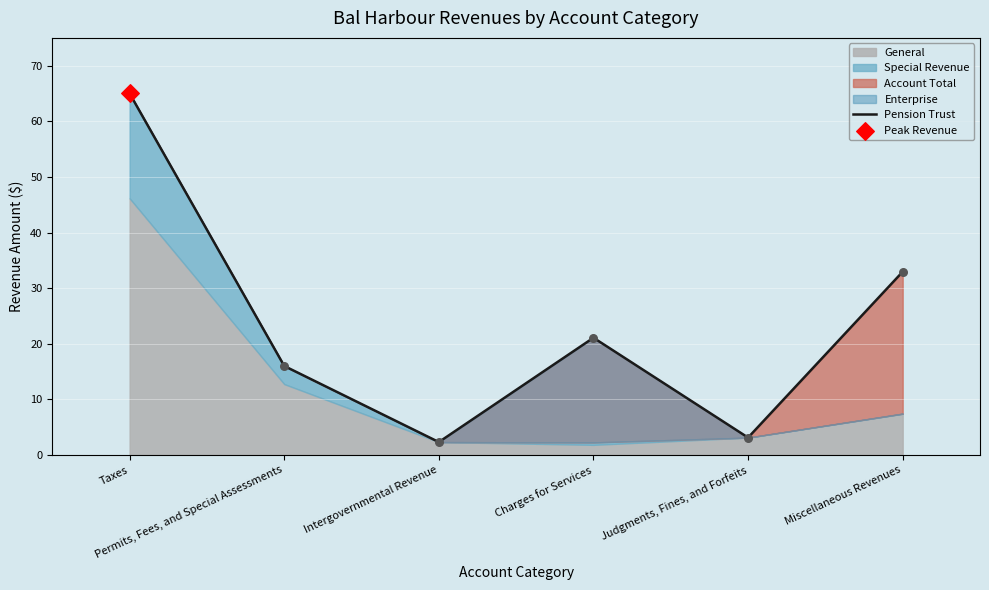

Approximately how many times larger is the value at Taxes compared to Permits, Fees, and Special Assessments?

4.1